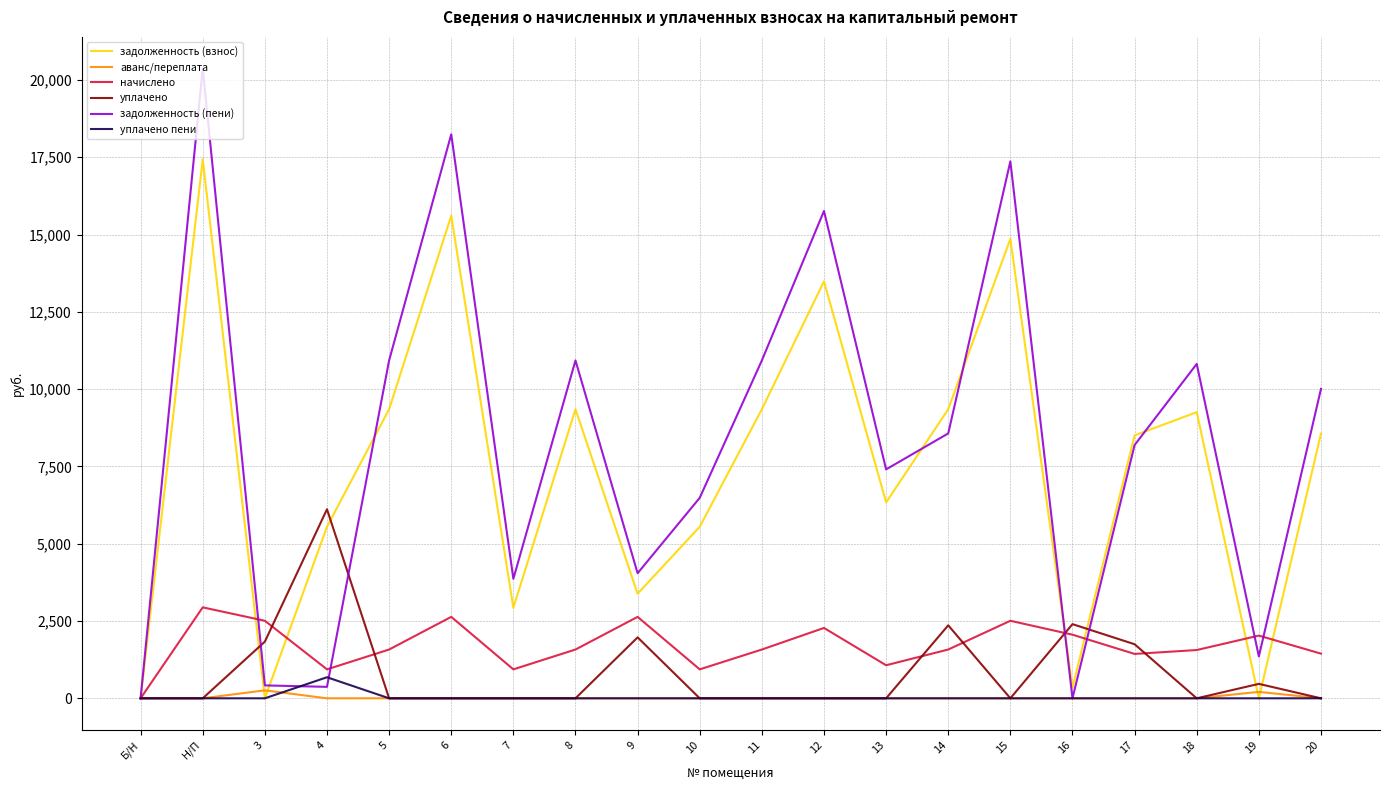

Which label corresponds to the largest value in the chart?

Н/П